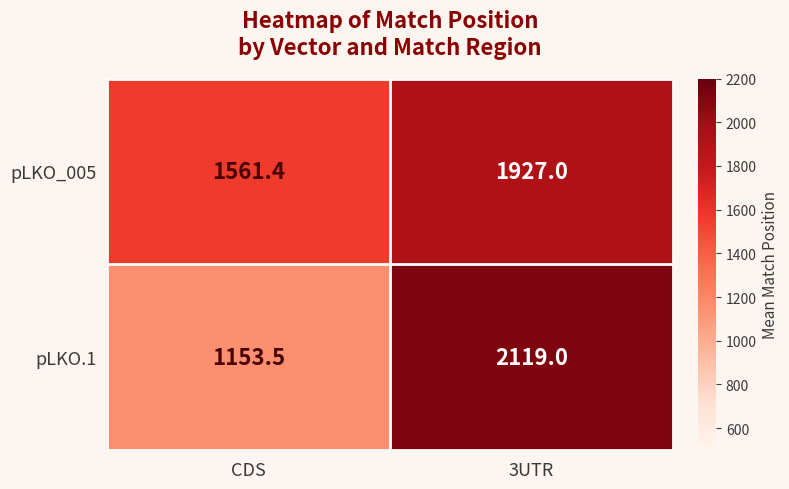

Reading left to right, extract all data points from this chart.

pLKO_005: CDS=1561.4	3UTR=1927.0
pLKO.1: CDS=1153.5	3UTR=2119.0